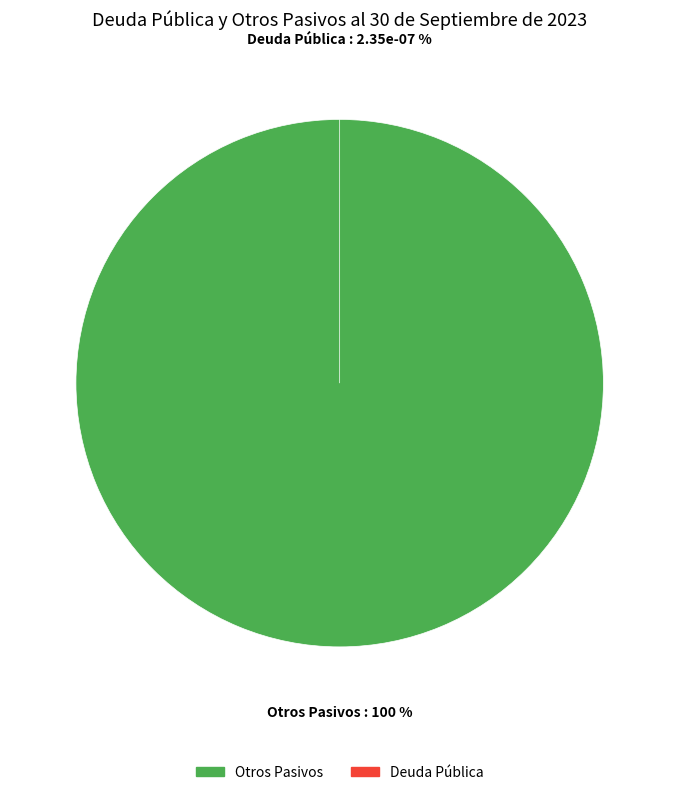

Rank the categories by value from lowest to highest.

Deuda Pública, Otros Pasivos